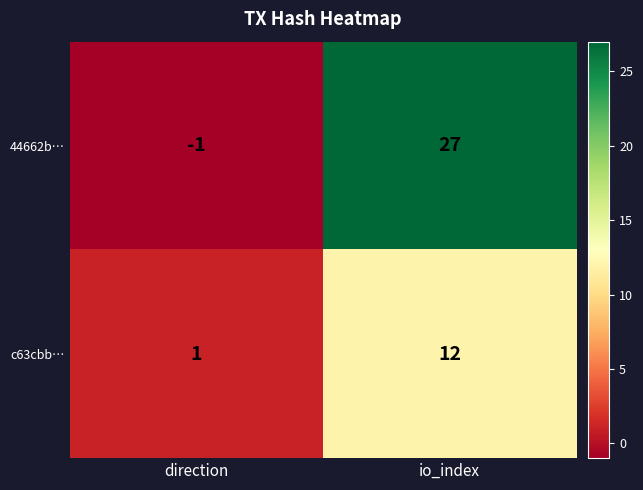

The value of 44662b… at io_index is 14. True or false?

False